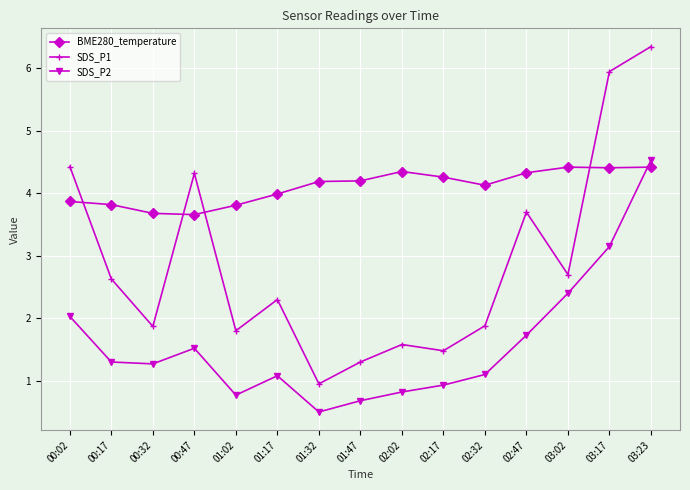

How many categories are shown in the chart?

15